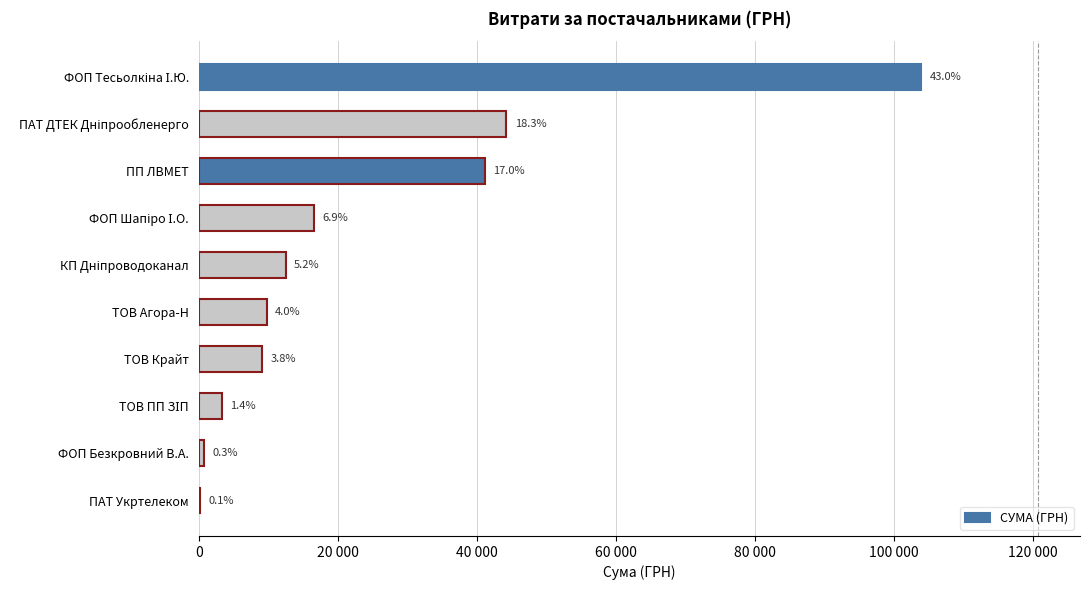

Does the chart contain stacked bars?

No